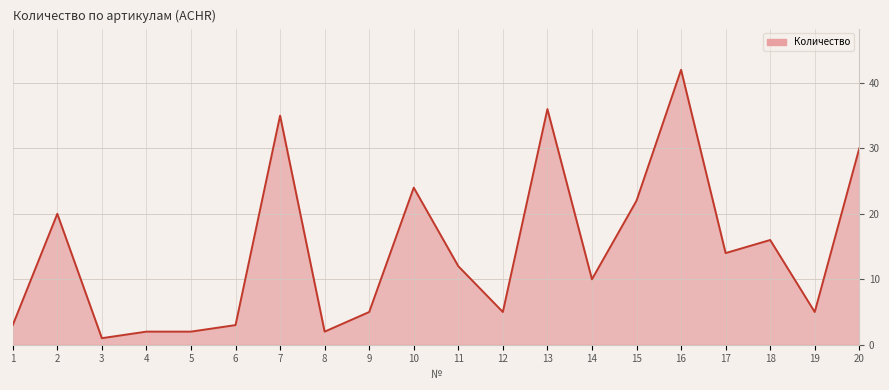

What is the difference between the maximum and minimum values?

41